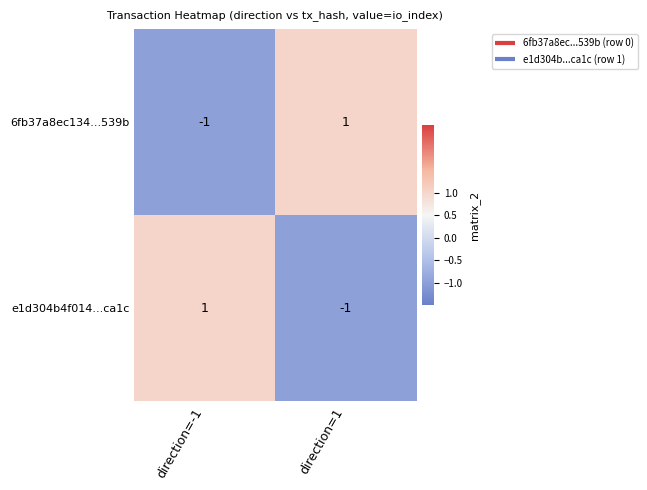

Which category has the highest value in the e1d304b4f014...ca1c series?

direction=-1